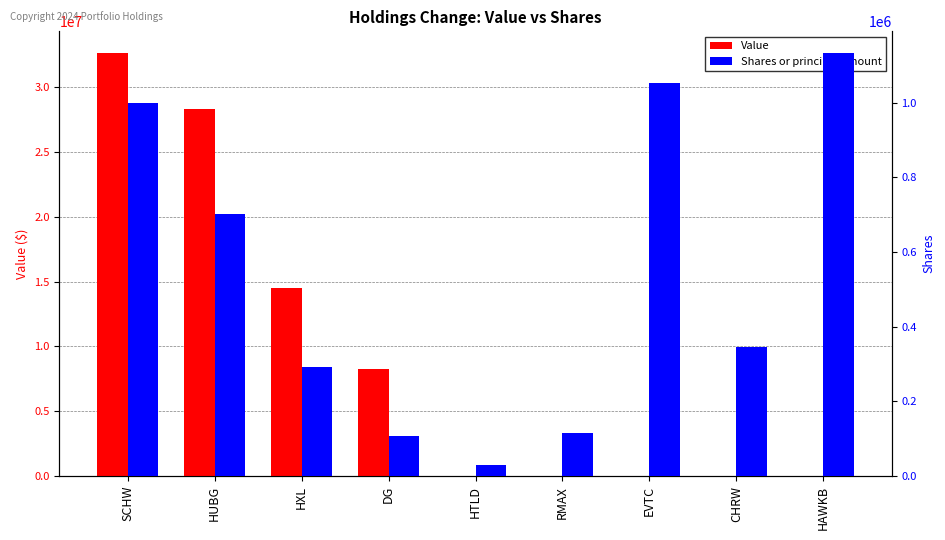

At which label does Shares or principal amount reach its peak?

HAWKB